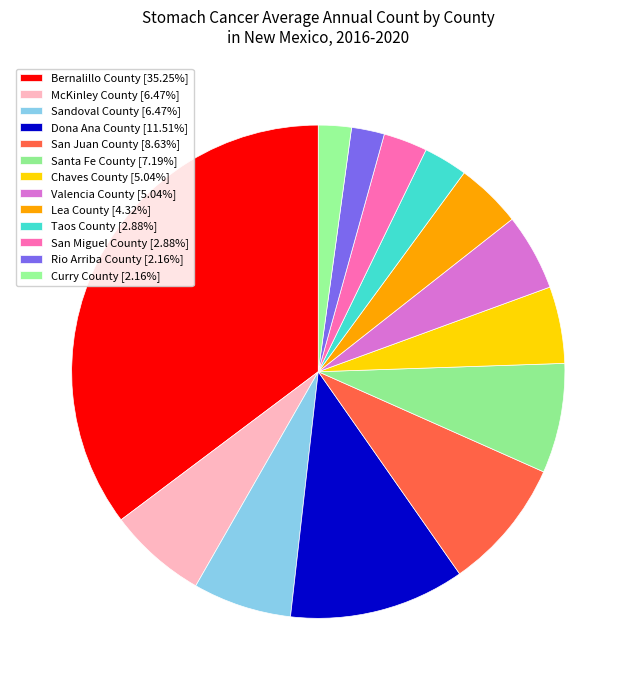

Do San Miguel County and Lea County together represent more than half of the pie?

No